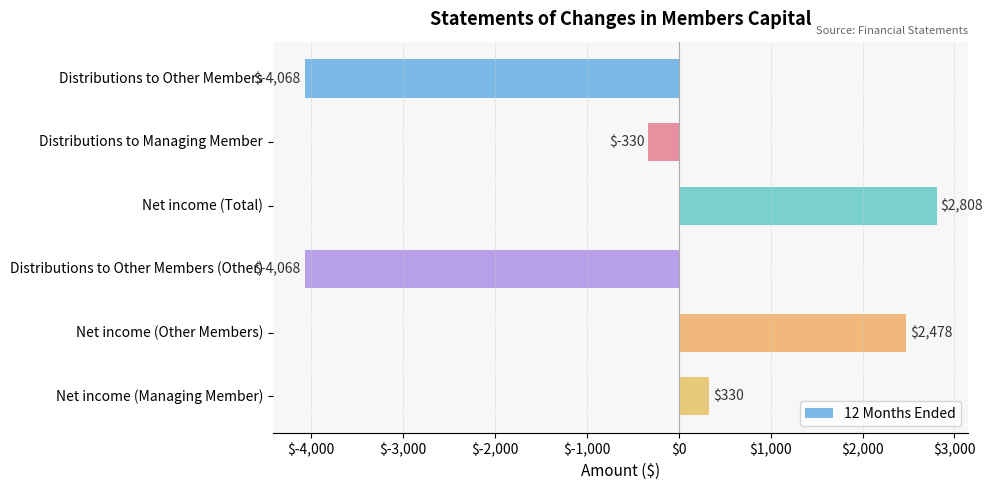

Where is the data nearest to the value -630?

Distributions to Managing Member